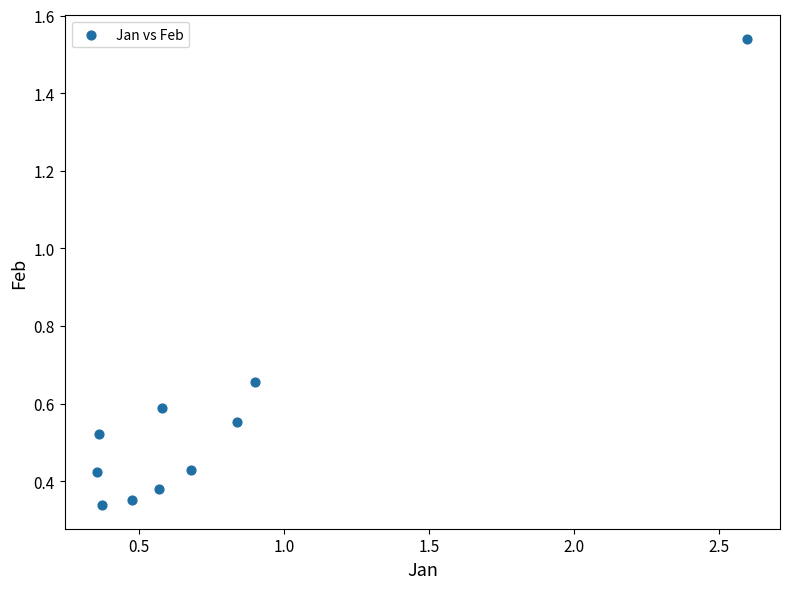

What is the range of Y values (max minus min)?

1.2